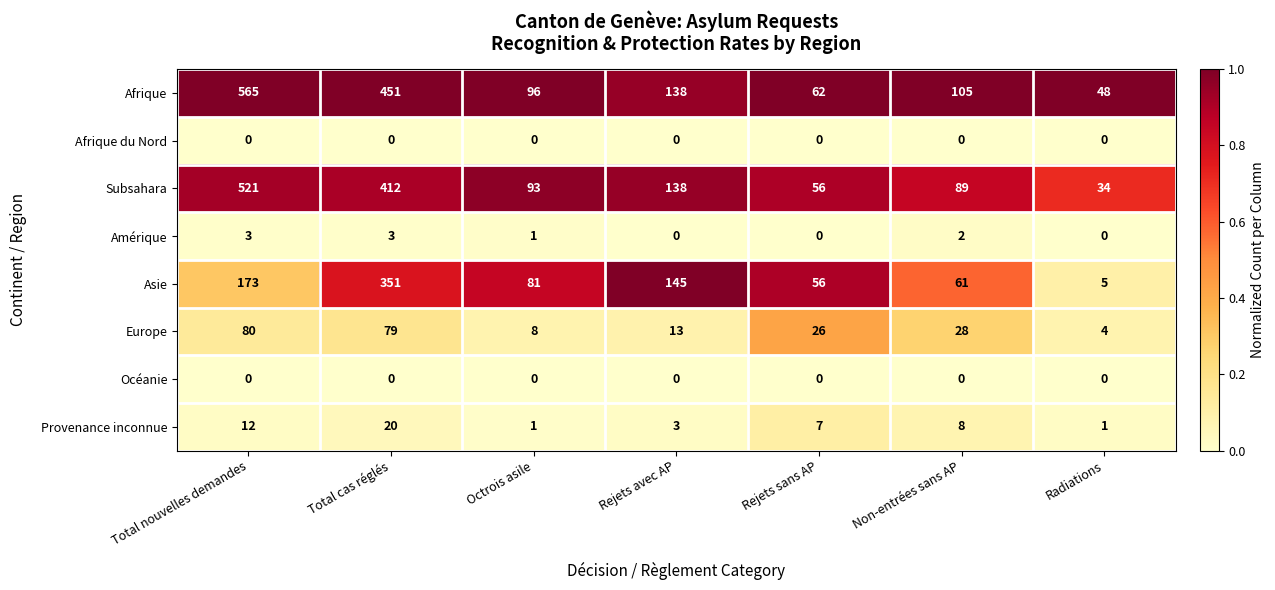

How many data points does each series have?

7